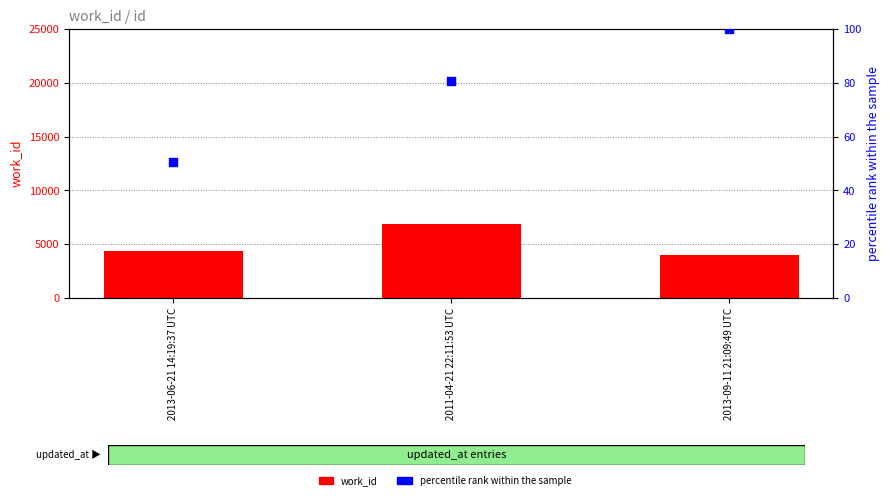

At which category is the sum across all series the highest?

2011-04-21 22:11:53 UTC